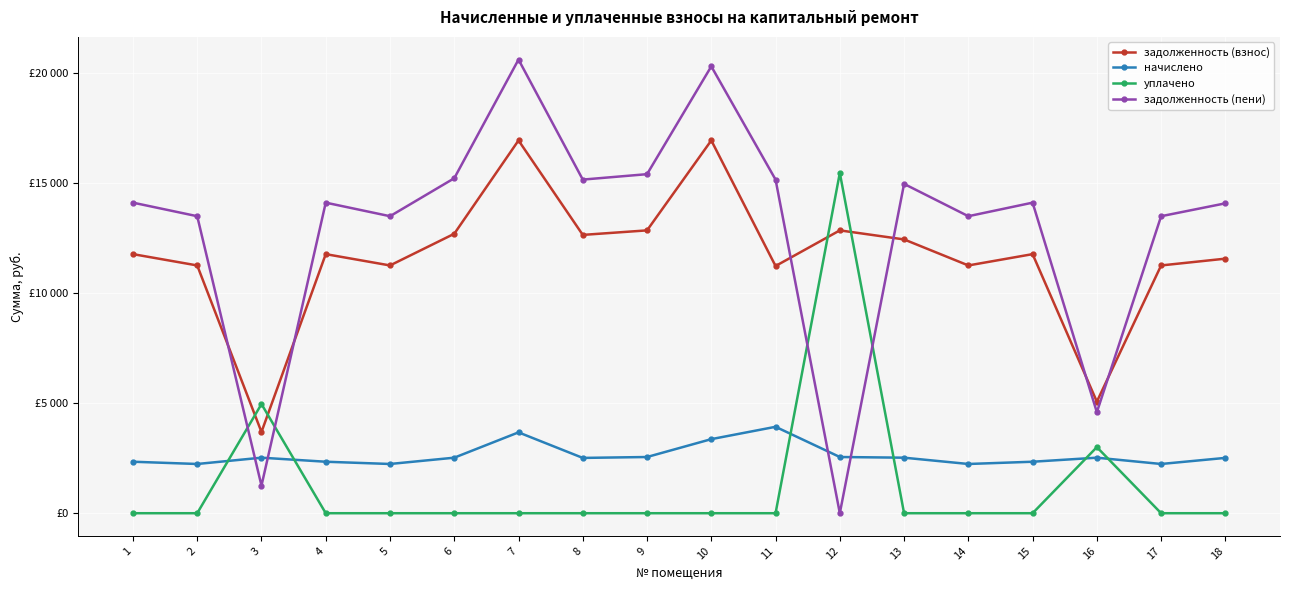

Reading left to right, extract all data points from this chart.

задолженность (взнос): 1=11761.4	2=11247.8	3=3686.5	4=11761.4	5=11247.8	6=12685.9	7=16923.1	8=12634.6	9=12840.0	10=16923.1	11=11222.2	12=12840.0	13=12429.0	14=11247.8	15=11761.4	16=5065.2	17=11247.8	18=11556.0
начислено: 1=2337.2	2=2235.2	3=2520.9	4=2337.2	5=2235.2	6=2520.9	7=3670.7	8=2510.6	9=2551.5	10=3362.8	11=3923.0	12=2551.5	13=2520.9	14=2235.2	15=2337.2	16=2520.9	17=2235.2	18=2511.8
уплачено: 1=0.0	2=0.0	3=4955.5	4=0.0	5=0.0	6=0.0	7=0.0	8=0.0	9=0.0	10=0.0	11=0.0	12=15448.0	13=0.0	14=0.0	15=0.0	16=3000.0	17=0.0	18=0.0
задолженность (пени): 1=14098.6	2=13483.0	3=1251.9	4=14098.6	5=13483.0	6=15206.8	7=20593.8	8=15145.2	9=15391.5	10=20286.0	11=15145.2	12=0.0	13=14949.9	14=13483.0	15=14098.6	16=4586.1	17=13483.0	18=14067.8